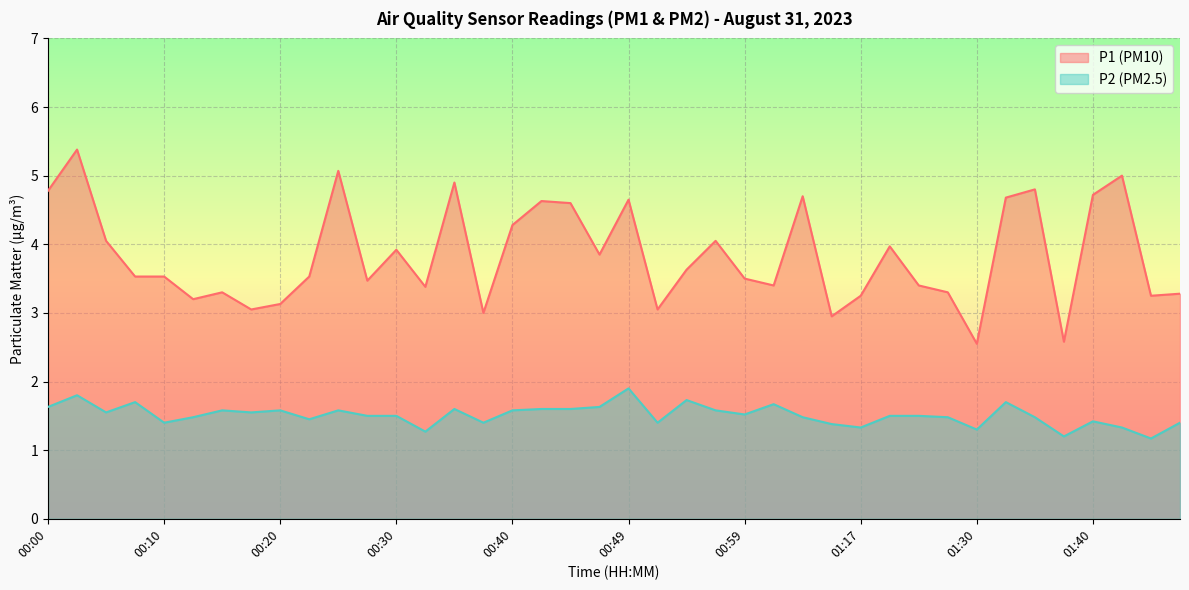

Is it true that P2 equals 0.6 at 00:30?

False